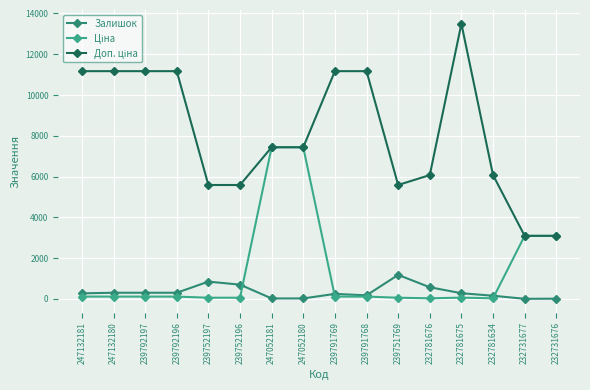

Which series changed the most between 232781676 and 232781634?

Залишок